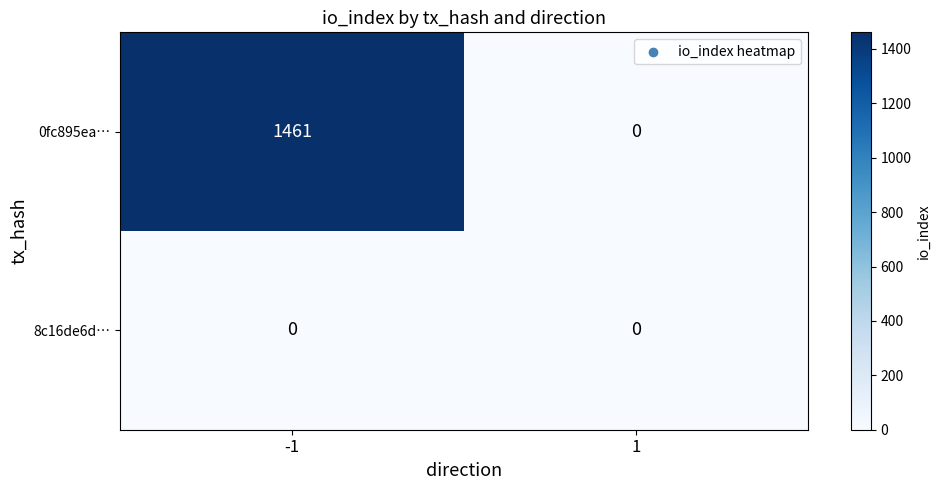

How many series are shown in this chart?

2